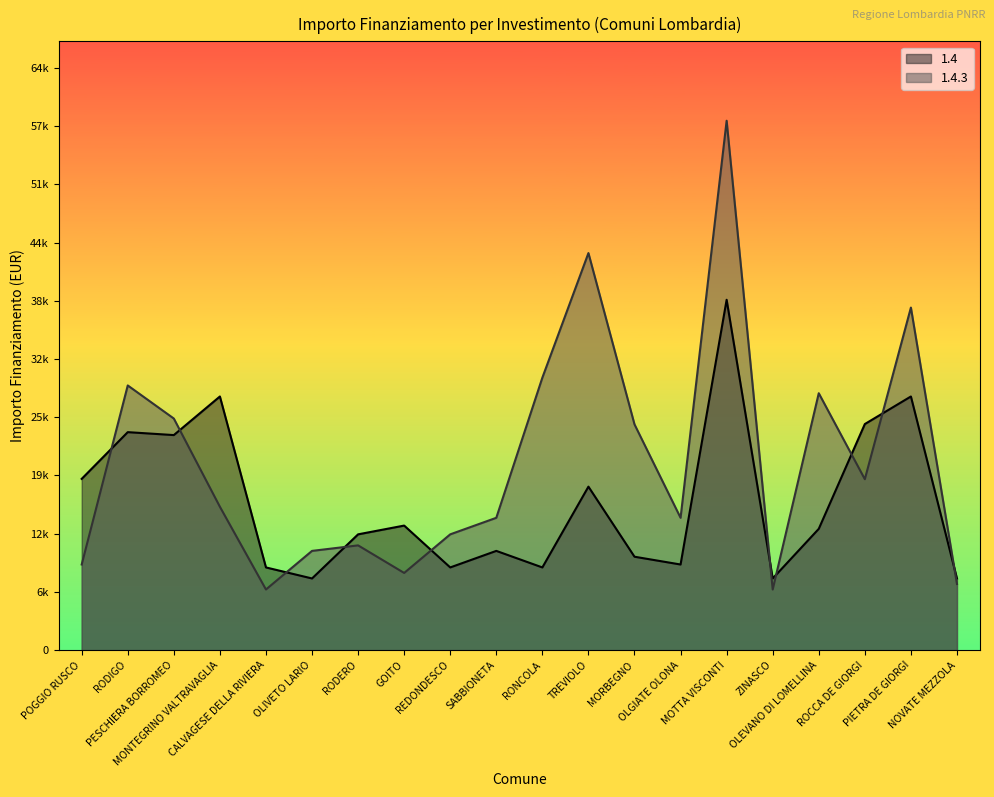

What is the value of the 1.4 point at the 14th from the left?

9427